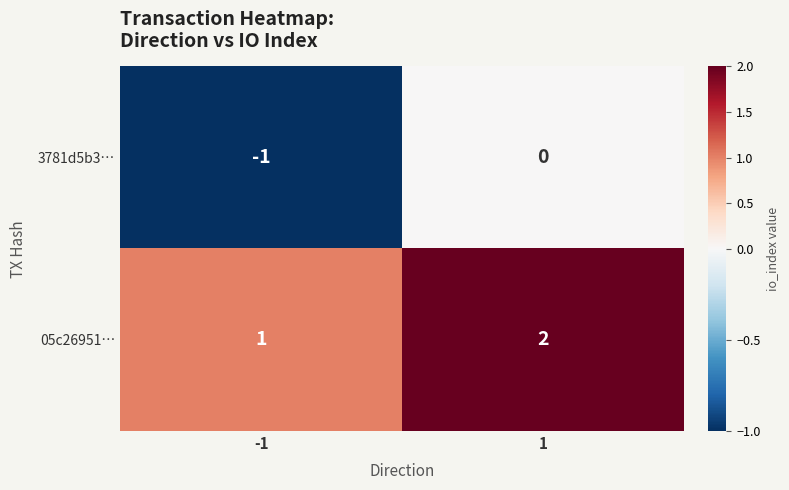

Reading left to right, extract all data points from this chart.

3781d5b3…: -1=-1	1=0
05c26951…: -1=1	1=2